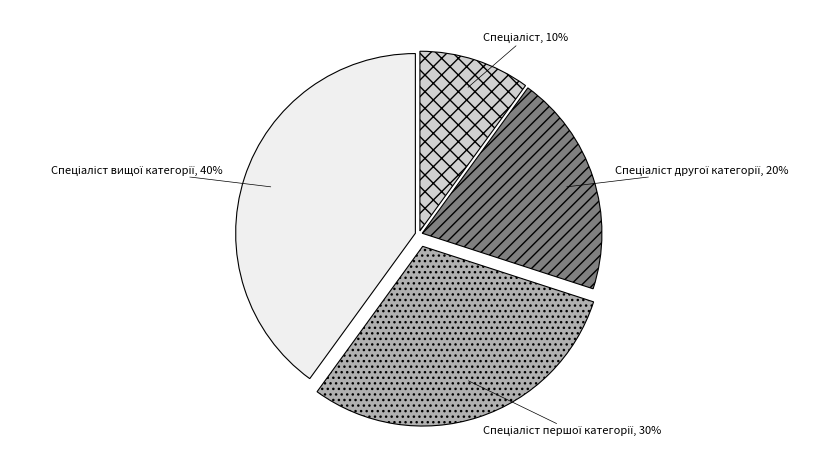

Does any single category account for the majority?

No